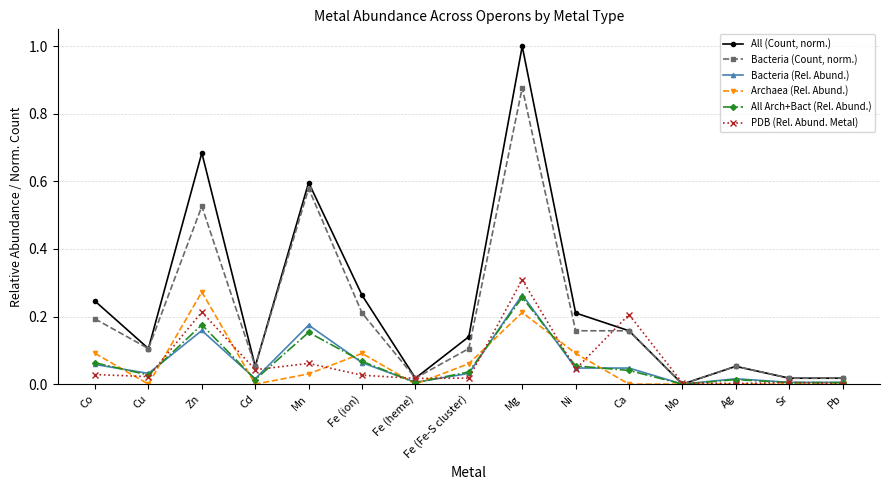

Is the value of PDB (Rel. Abund. Metal) at Zn greater than the value of Bacteria (Rel. Abund.) at Mg?

No